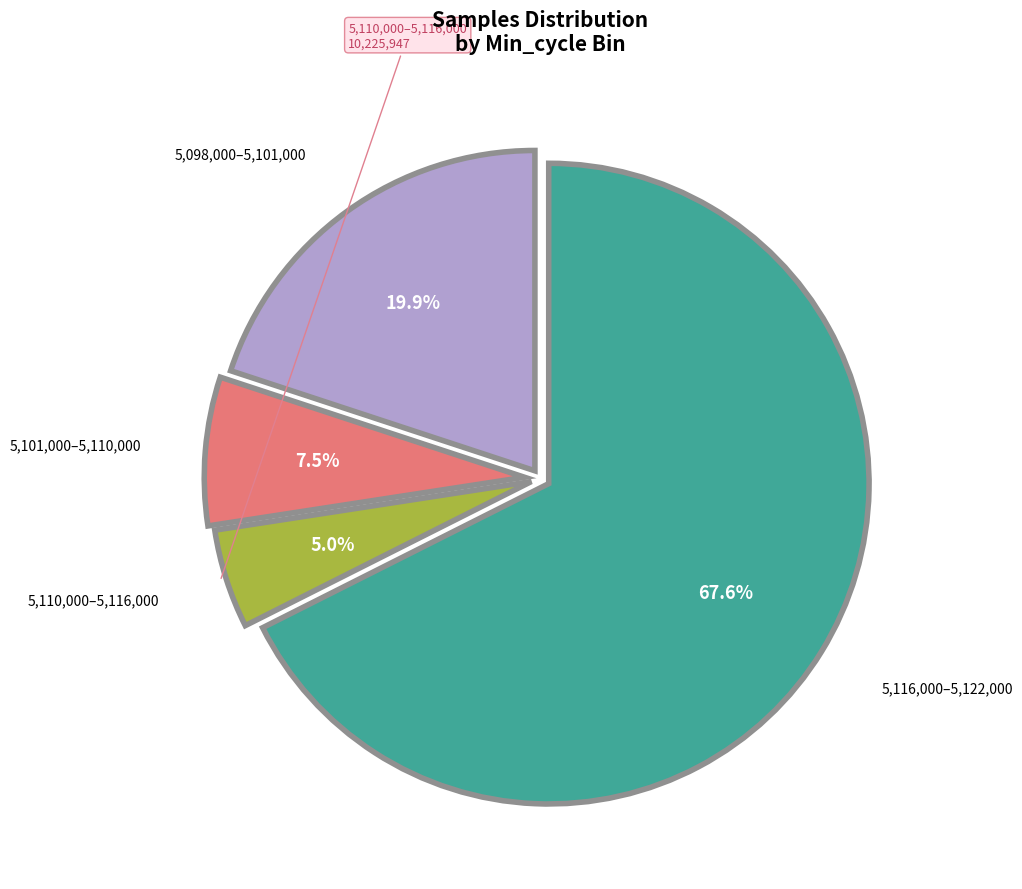

Is there any slice that represents more than half of the pie?

Yes